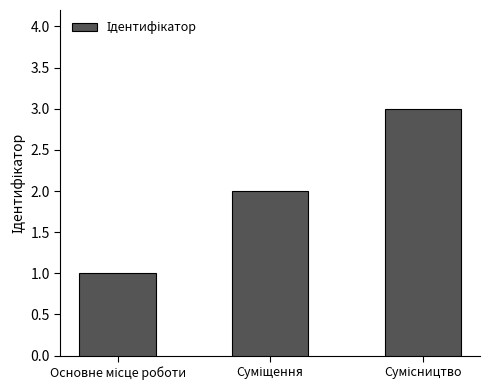

Are the bars grouped side by side (vs. stacked)?

No